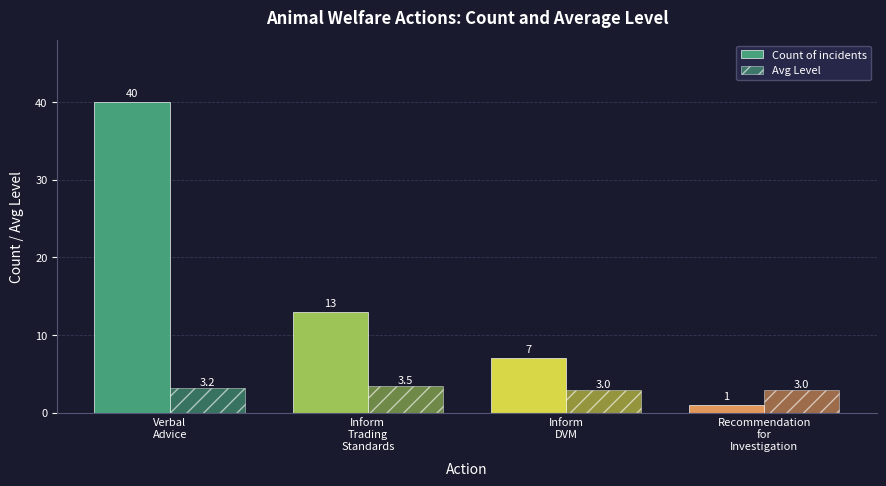

Reading left to right, transcribe all the data shown in this chart.

Count of incidents: Verbal
Advice=40.0	Inform
Trading
Standards=13.0	Inform
DVM=7.0	Recommendation
for
Investigation=1.0
Avg Level: Verbal
Advice=3.2	Inform
Trading
Standards=3.5	Inform
DVM=3.0	Recommendation
for
Investigation=3.0